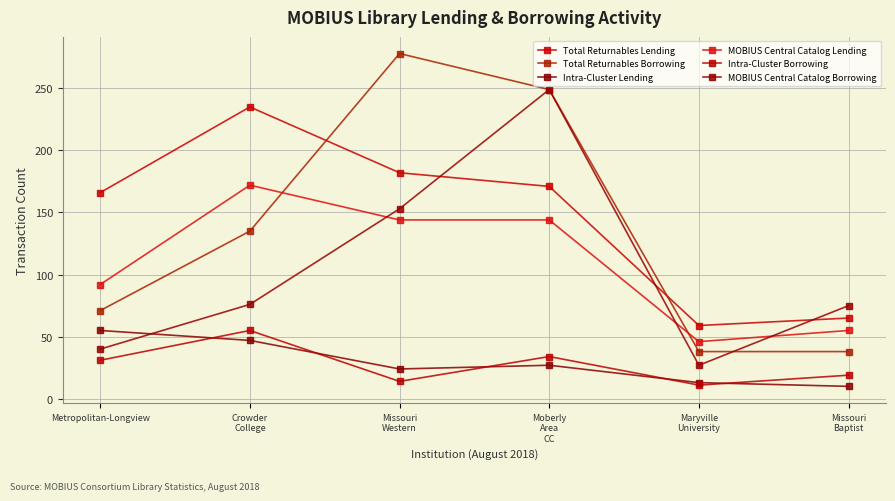

Does the chart have visible grid lines?

Yes